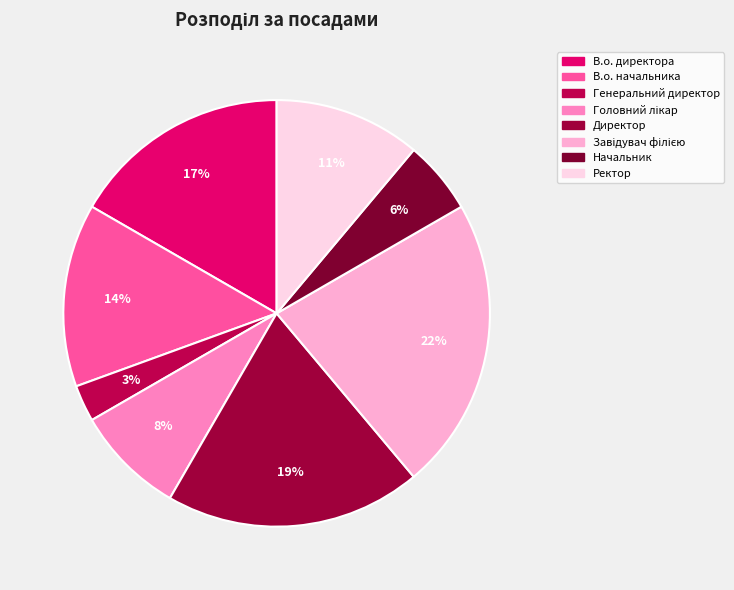

What percentage is NOT represented by Директор?

80.6%